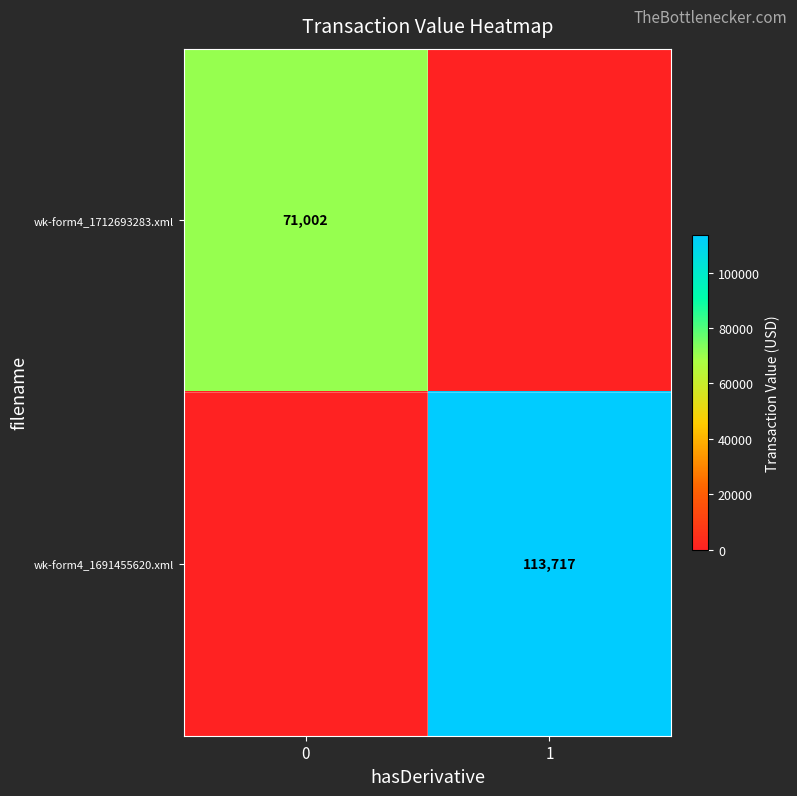

At how many categories does at least one series exceed 40352?

2